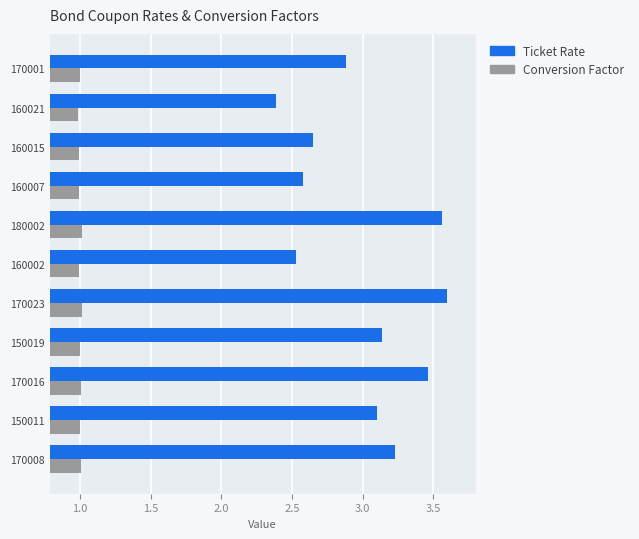

Which series has the widest spread of values?

Ticket Rate